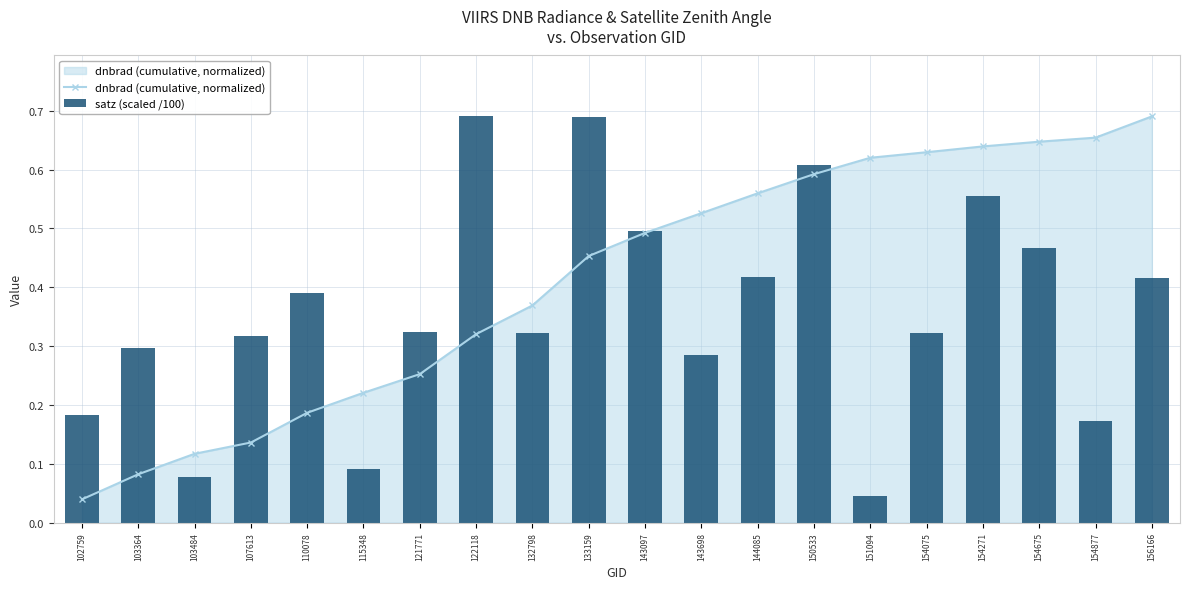

Is the value of dnbrad (cumulative, normalized) at 154877 greater than the value of satz (scaled /100) at 132798?

Yes